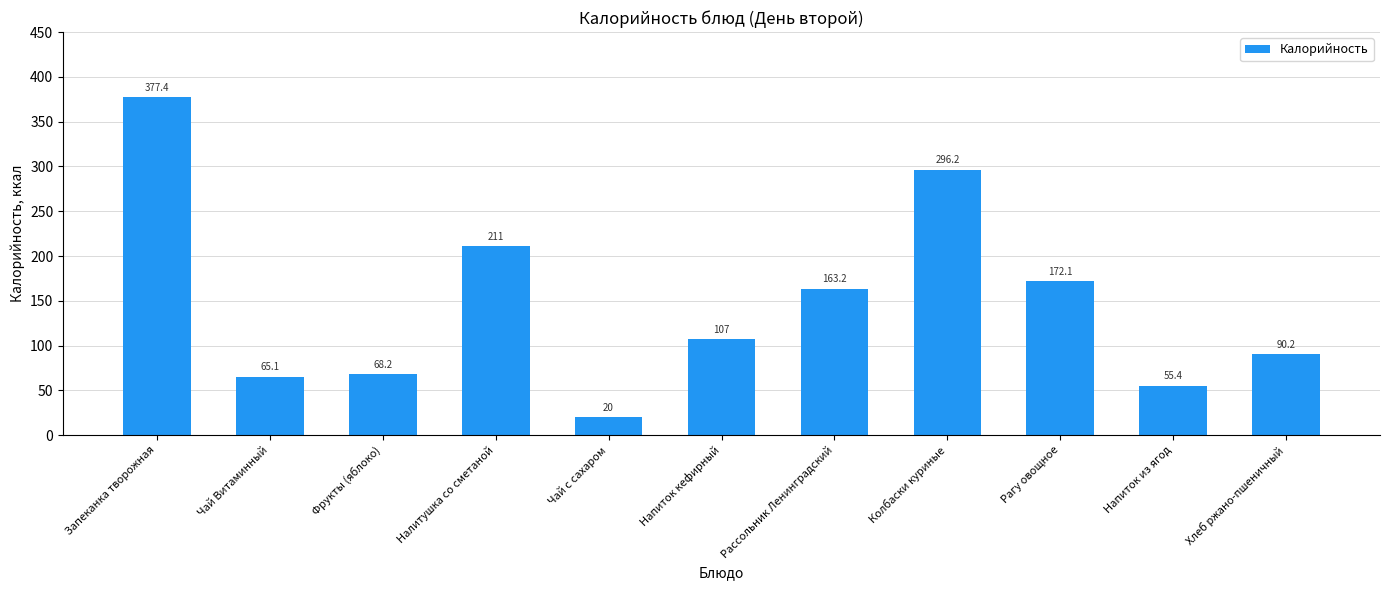

Reading right to left, list all the values displayed in this chart.

90.2	55.4	172.1	296.2	163.2	107.0	20.0	211.0	68.2	65.1	377.4